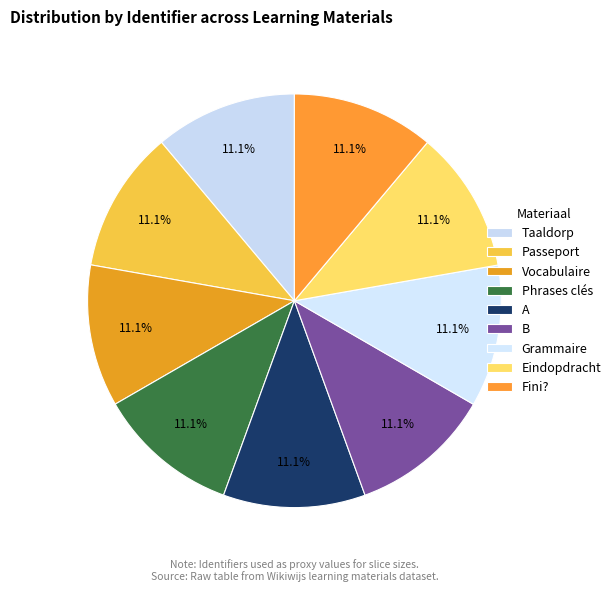

What percentage is the Vocabulaire slice, to the nearest percent?

11%